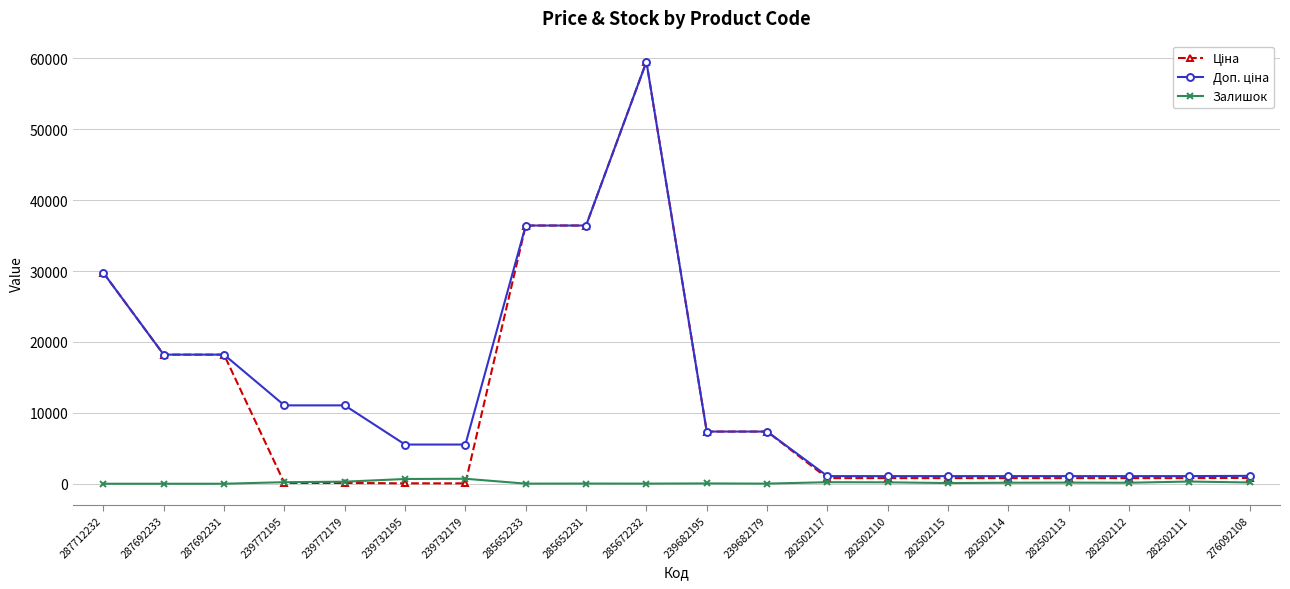

True or false: Залишок has more than 1 interior local peaks.

True